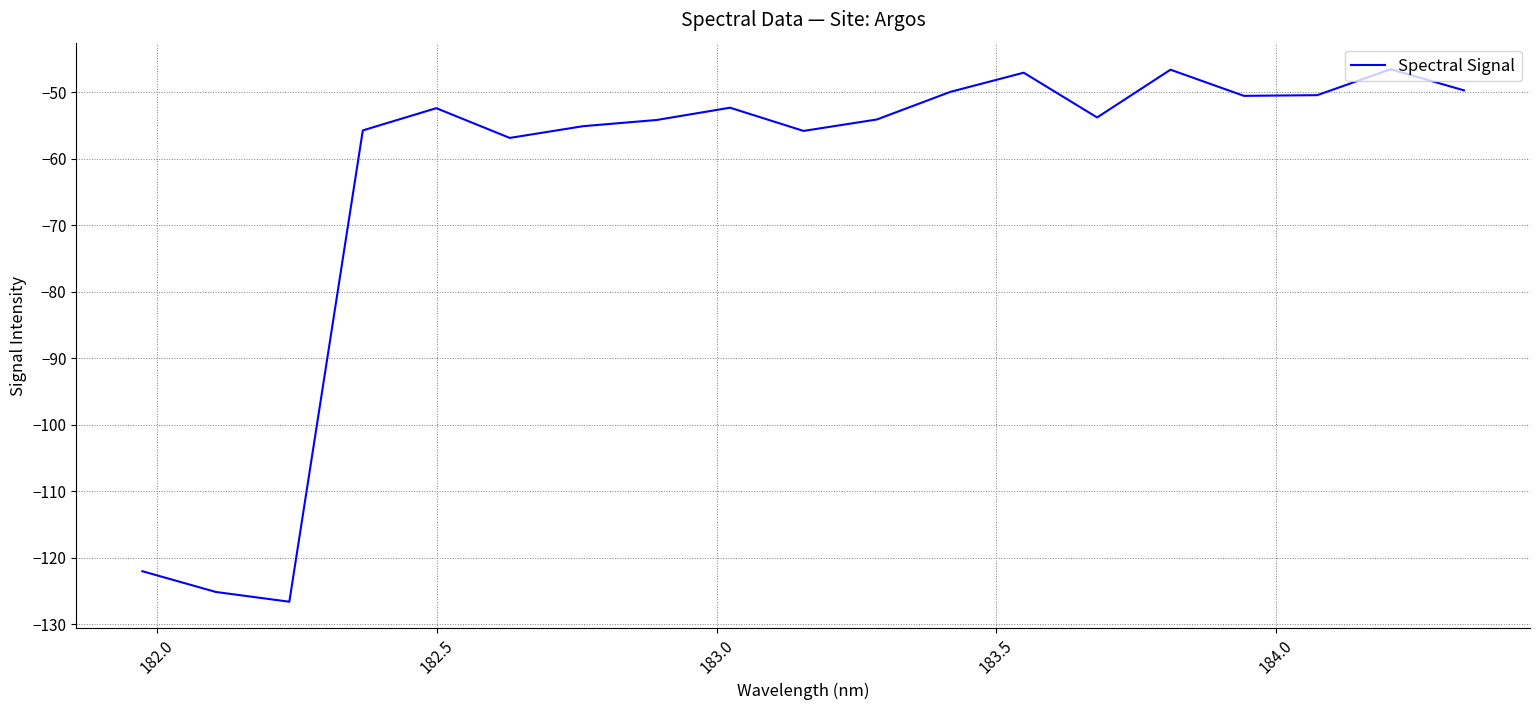

What is the sum of all values?

-1205.0